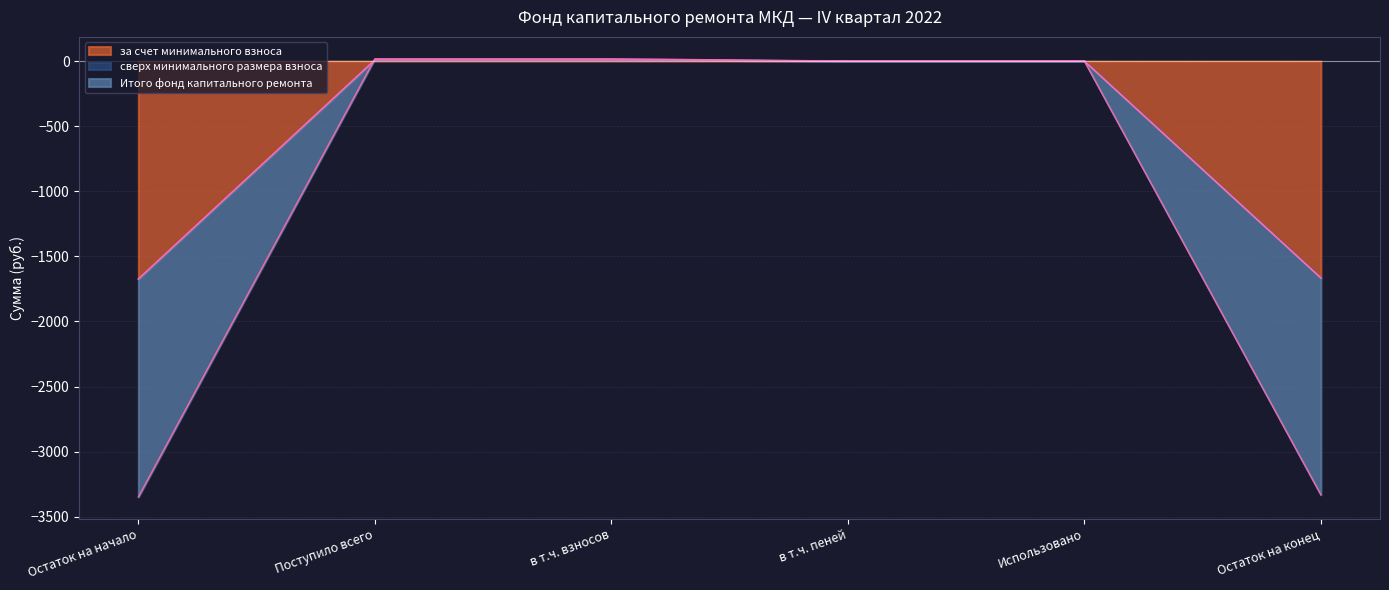

True or false: Итого фонд капитального ремонта and за счет минимального взноса intersect in this chart.

False